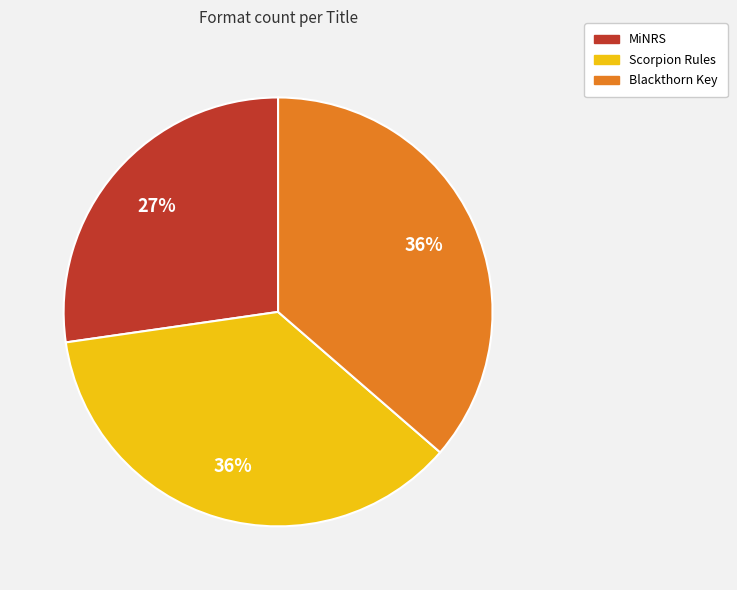

Is there a majority slice in this chart?

No